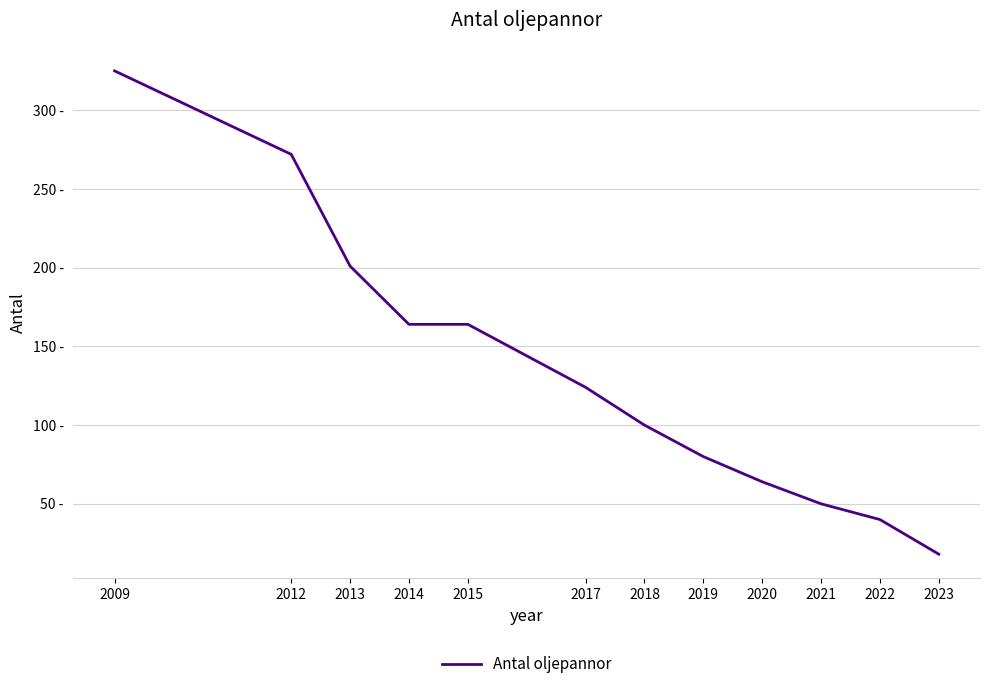

What is the change in value from 2012 to 2020?

-208